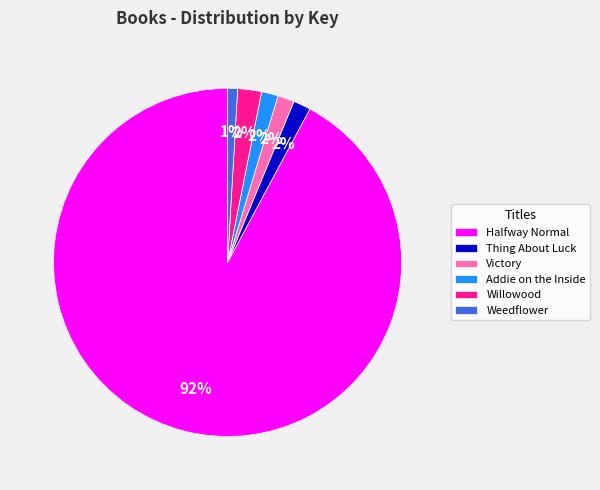

Does Halfway Normal represent more than half of the total?

Yes